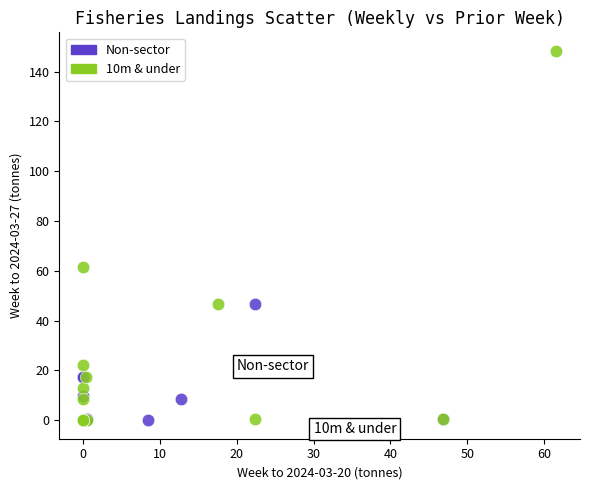

Which series has the largest Y range (max minus min)?

10m & under